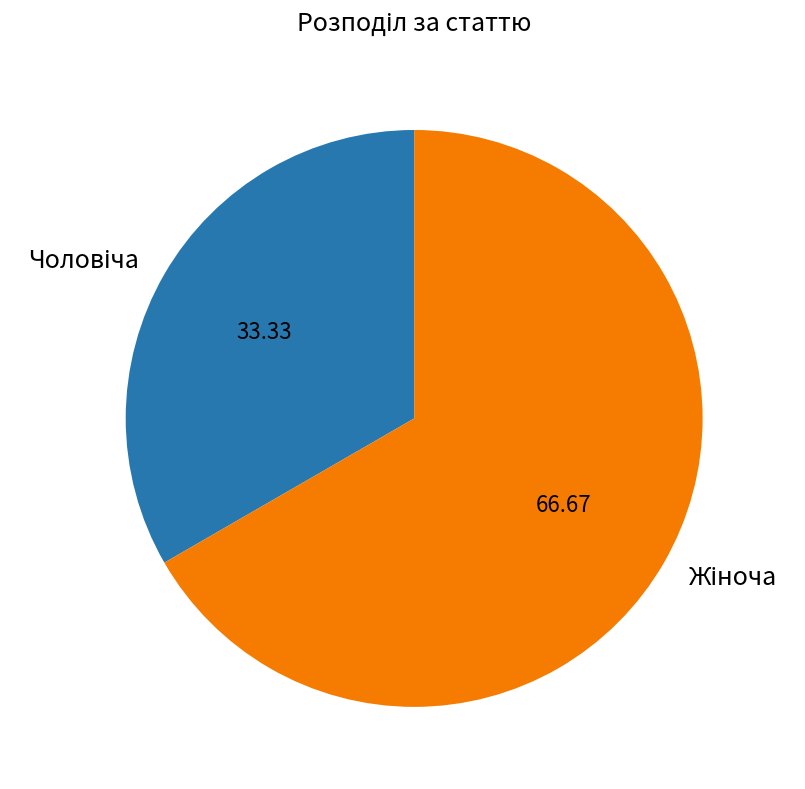

Is there any slice that represents more than half of the pie?

Yes